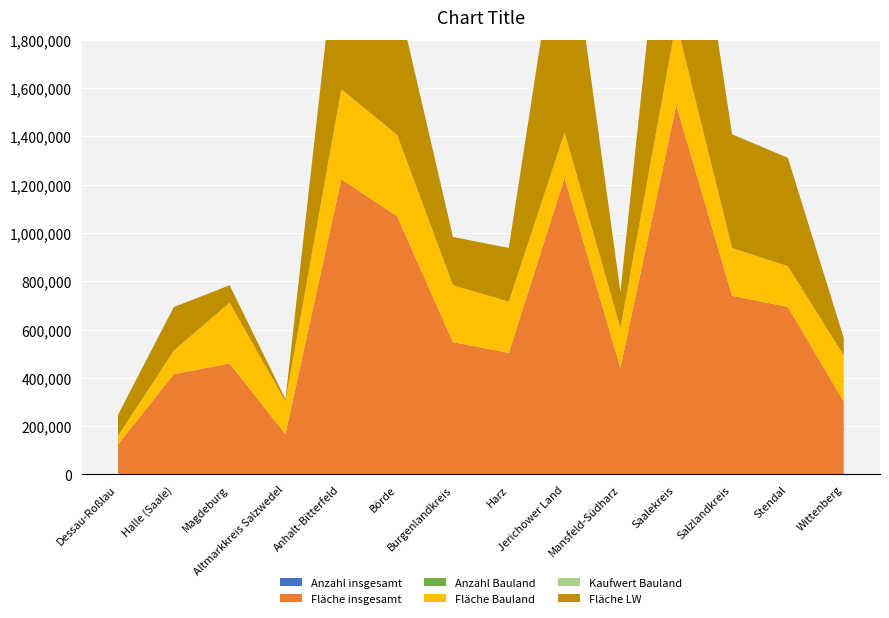

Reading left to right, what are all the values shown in this chart?

Anzahl insgesamt: 66.0	117.0	342.0	99.0	286.0	447.0	297.0	298.0	186.0	242.0	393.0	283.0	192.0	179.0
Fläche insgesamt: 124708.0	415086.0	458996.0	166913.0	1222032.0	1069064.0	547664.0	503265.0	1228700.0	441211.0	1529147.0	739431.0	693728.0	302311.0
Anzahl Bauland: 50.0	81.0	299.0	91.0	241.0	359.0	239.0	246.0	158.0	166.0	337.0	220.0	161.0	139.0
Fläche Bauland: 33795.0	97204.0	251181.0	134448.0	372062.0	336071.0	235208.0	211615.0	186494.0	164298.0	343307.0	197621.0	168126.0	190334.0
Kaufwert Bauland: 94.3	285.0	175.1	21.9	38.0	71.3	39.8	60.7	57.1	37.8	68.9	32.0	29.2	32.9
Fläche LW: 88002.0	180442.0	72207.0	10113.0	779784.0	575579.0	200076.0	222308.0	1019370.0	149826.0	1069228.0	470806.0	448553.0	72803.0